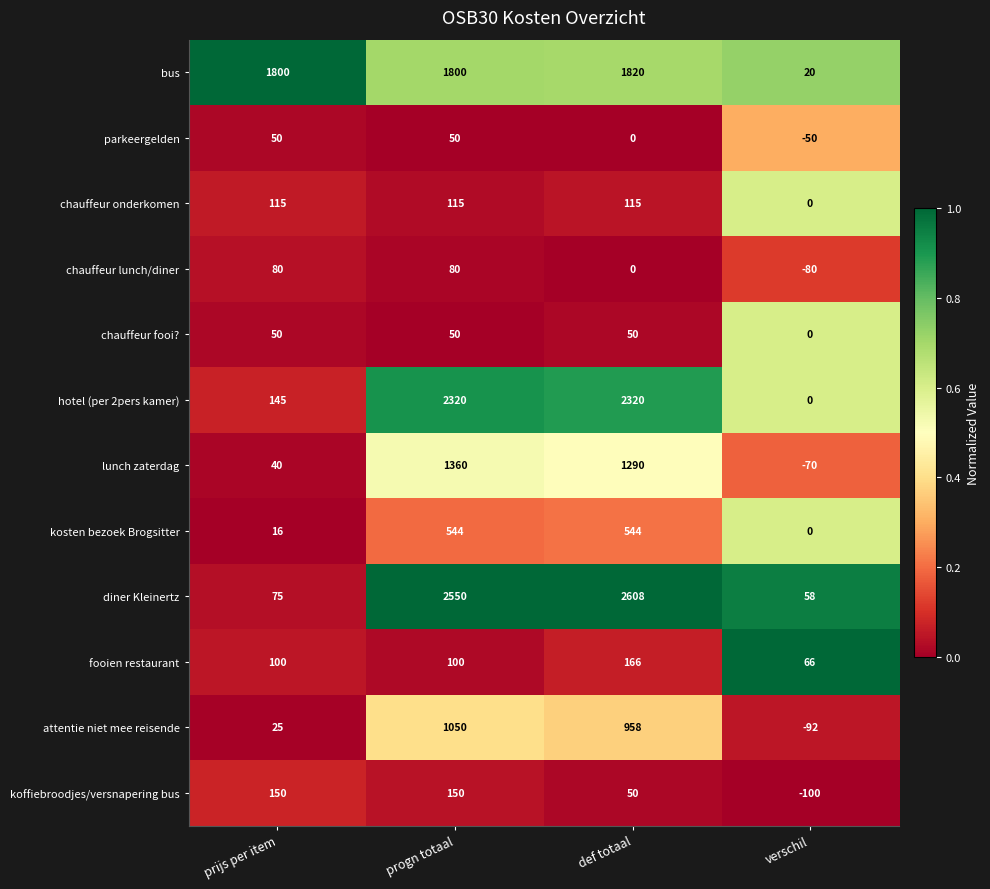

What is the minimum value for parkeergelden?

-50